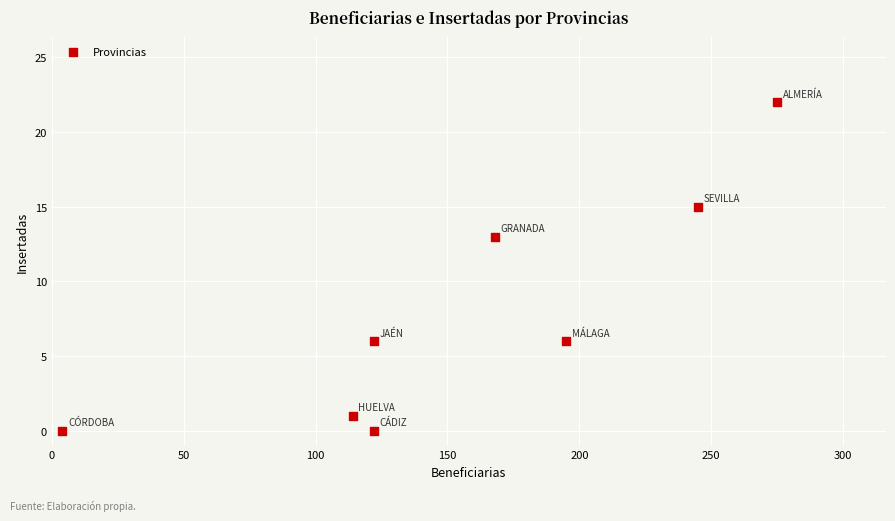

What Y value in the scatter plot is closest to 11?

13